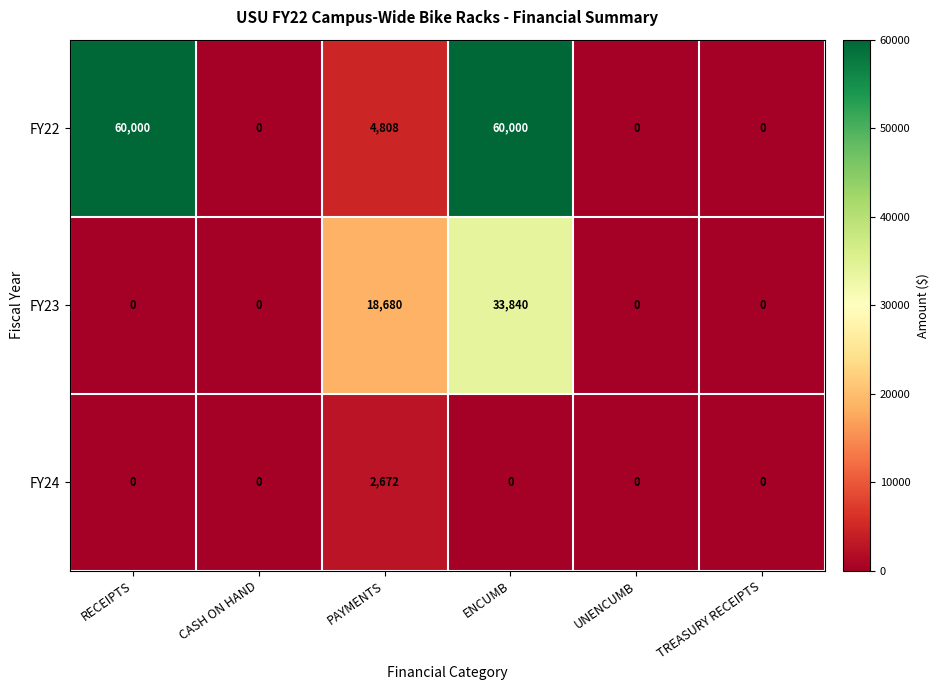

Which series has the largest total across all categories?

FY22